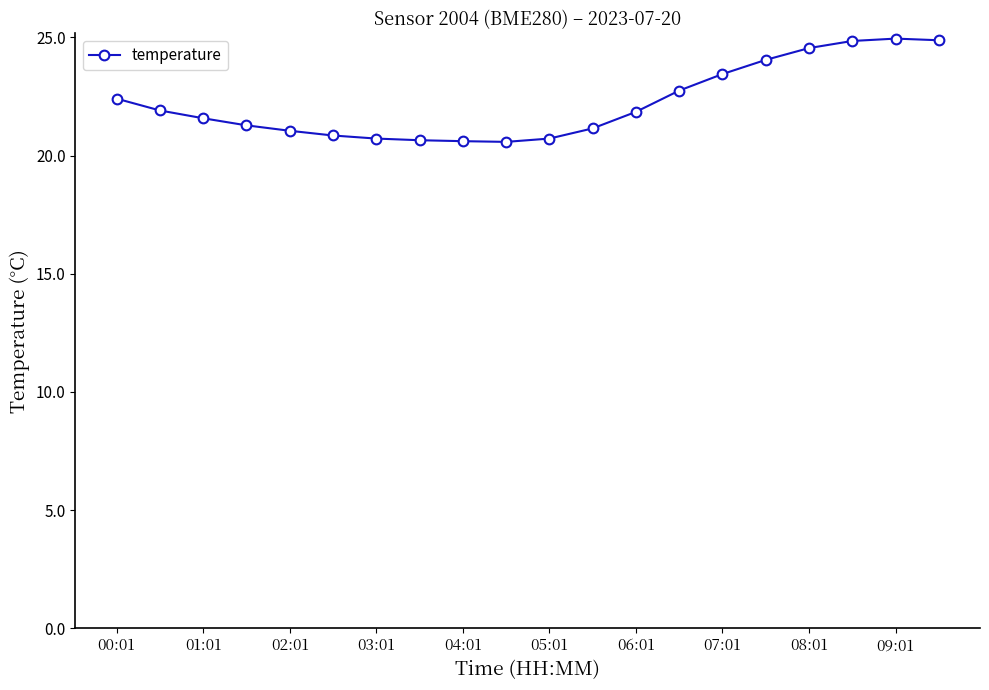

What is the minimum value shown in the chart?

20.6